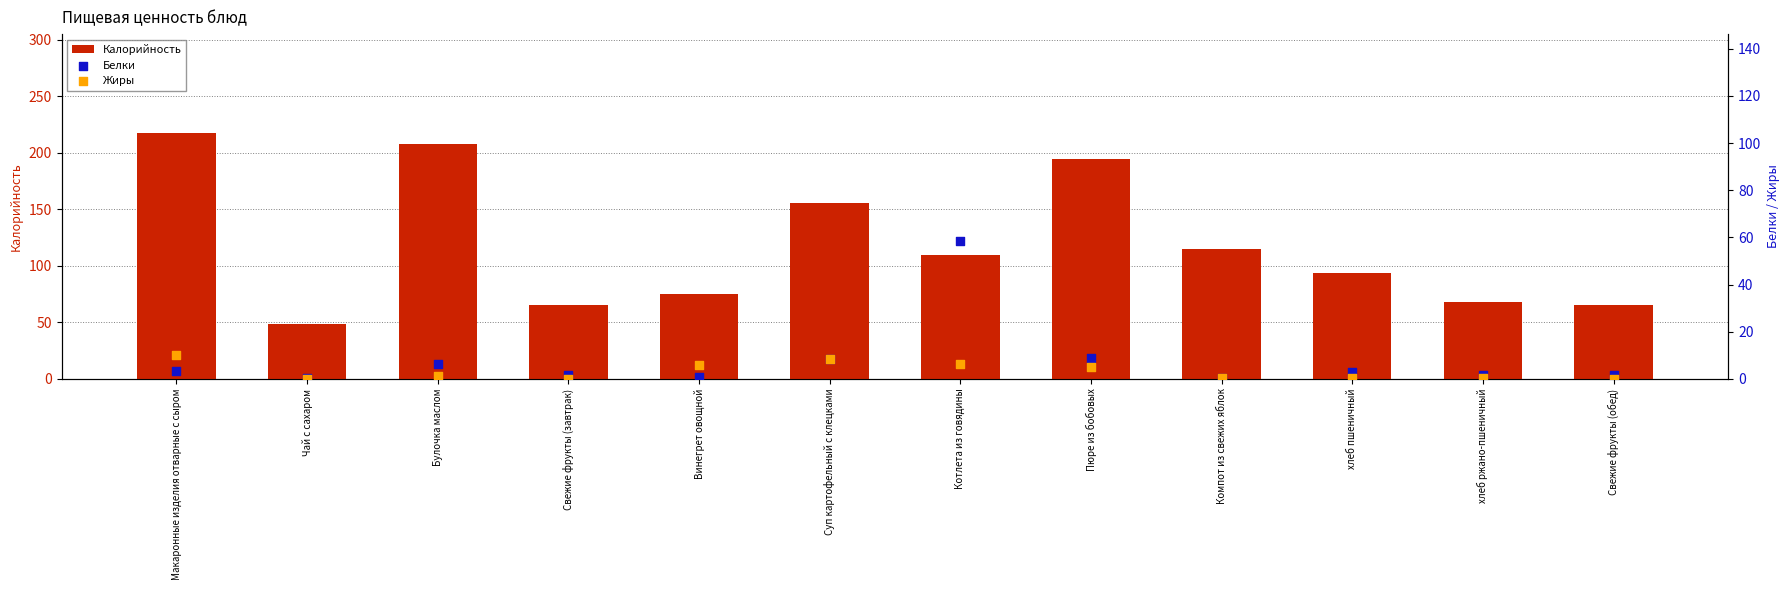

What is the total value across all series at Свежие фрукты (завтрак)?

66.8